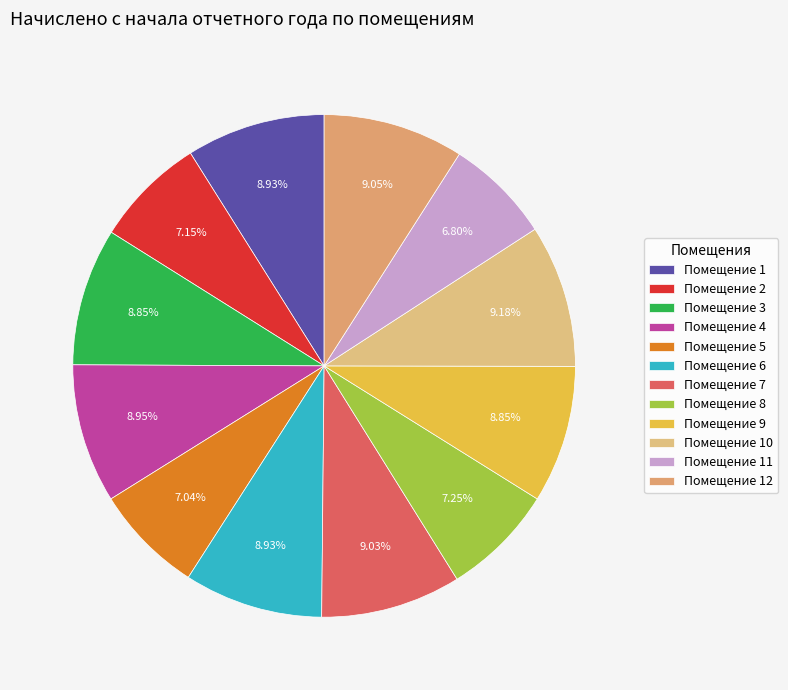

Count the number of slices in the pie.

12